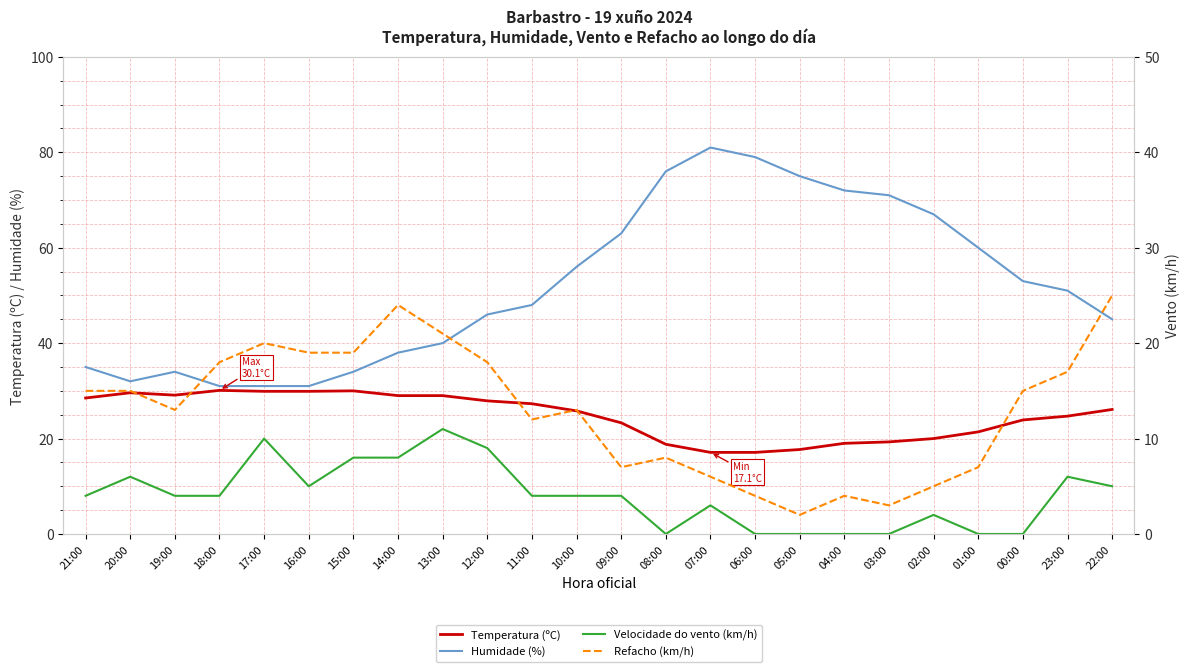

At which label does Humidade (%) first exceed 51?

10:00